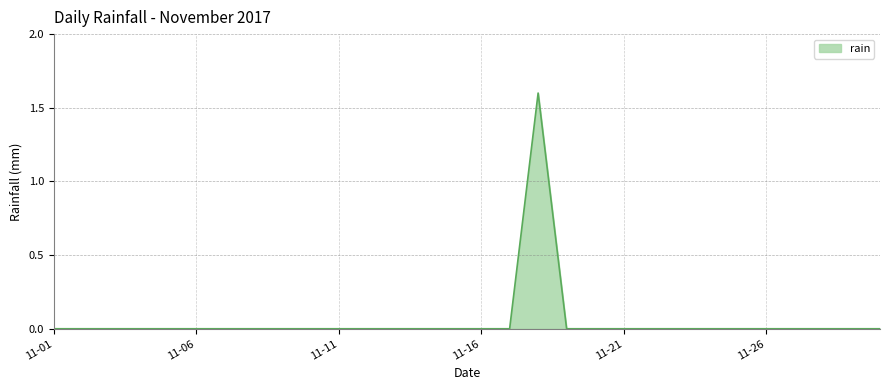

What is the greatest value displayed?

1.6